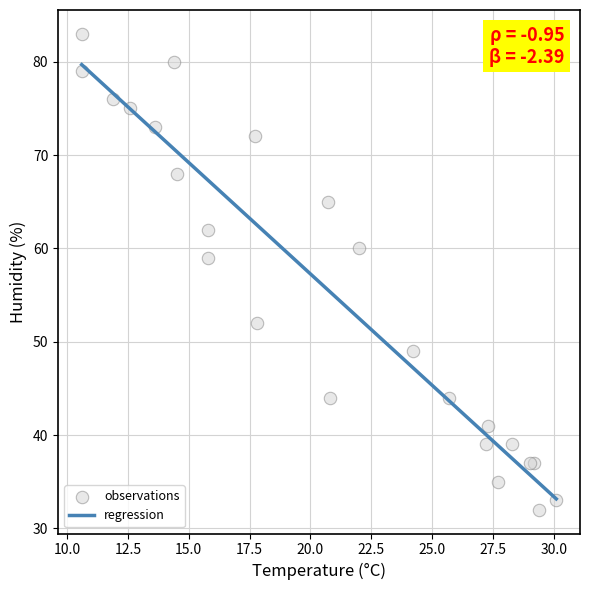

What Y value in the scatter plot is closest to 57?

59